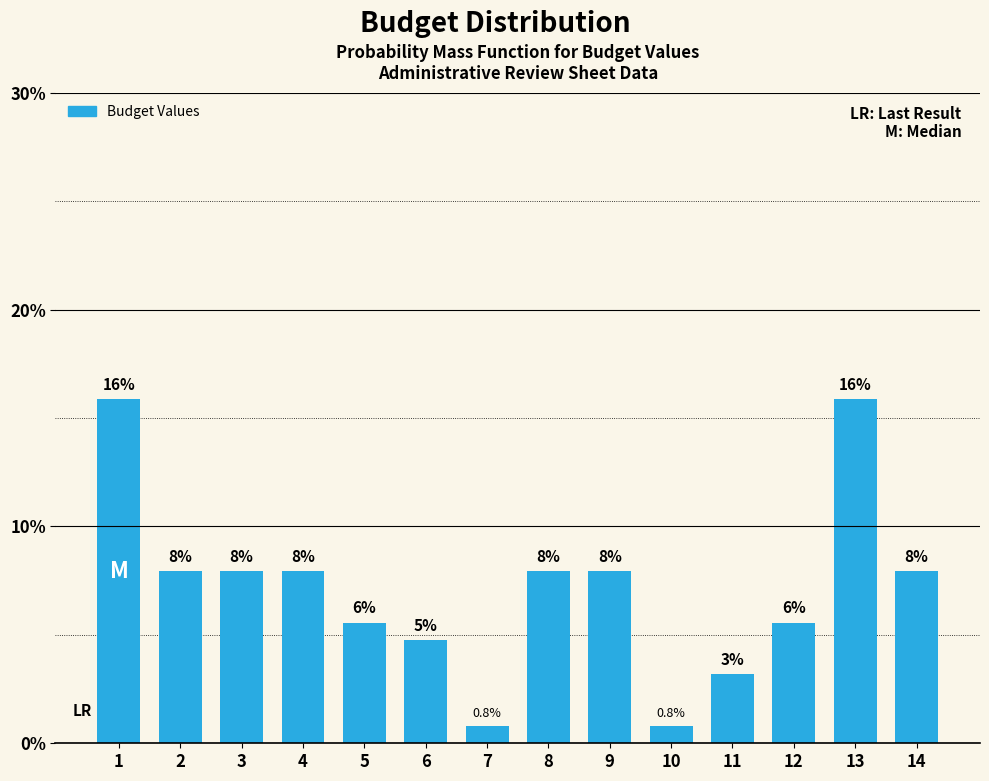

How many bars are there in total?

14